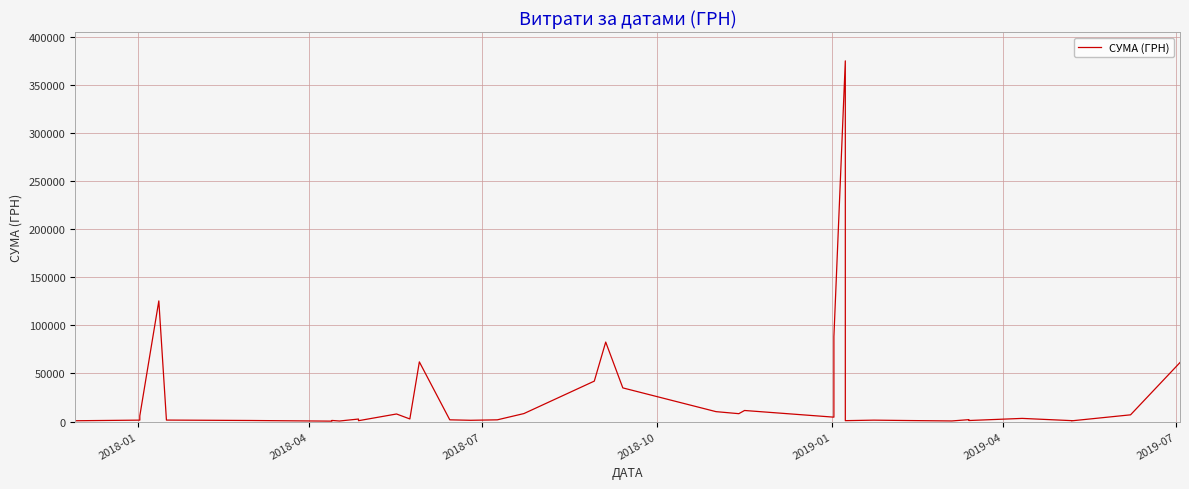

What is the label of the 39th point from the right?

2018-04